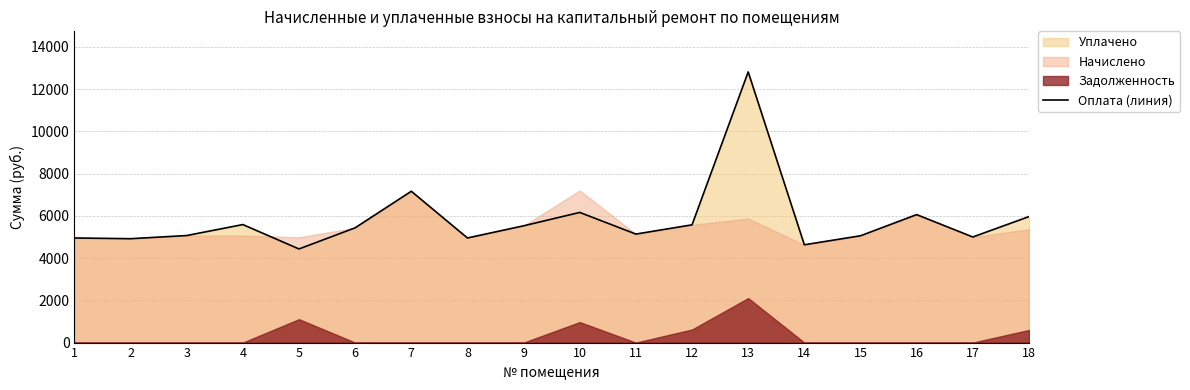

How many interior local peaks (higher than both neighbors) does the data have?

5